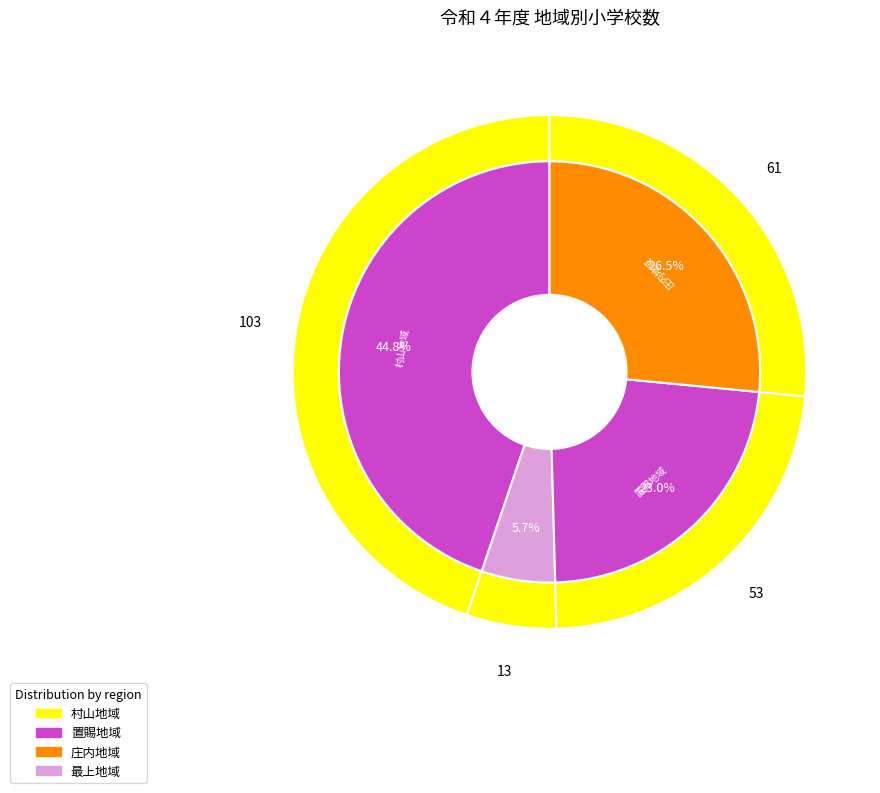

Which has a higher value, 最上地域 or 村山地域?

村山地域